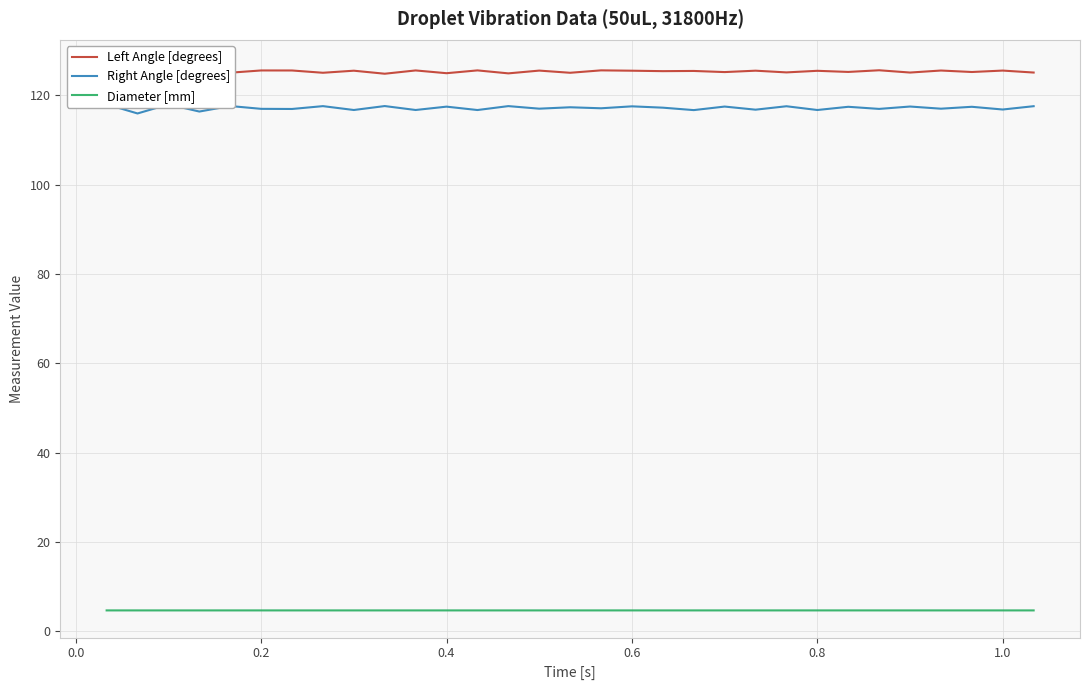

Reading right to left, what are all the values shown in this chart?

Left Angle [degrees]: 125.1	125.6	125.3	125.6	125.1	125.6	125.3	125.5	125.2	125.5	125.2	125.5	125.4	125.5	125.6	125.1	125.6	124.9	125.6	125.0	125.6	124.9	125.5	125.1	125.6	125.6	125.1	126.1	124.7	126.4	124.6
Right Angle [degrees]: 117.6	116.9	117.5	117.0	117.5	117.0	117.5	116.7	117.6	116.8	117.5	116.7	117.3	117.6	117.1	117.4	117.0	117.6	116.7	117.5	116.7	117.6	116.7	117.6	117.0	117.0	117.6	116.4	118.0	116.0	118.0
Diameter [mm]: 4.7	4.7	4.7	4.7	4.7	4.7	4.7	4.7	4.7	4.7	4.7	4.7	4.7	4.7	4.7	4.7	4.7	4.7	4.7	4.7	4.7	4.7	4.7	4.7	4.7	4.7	4.7	4.7	4.7	4.7	4.7